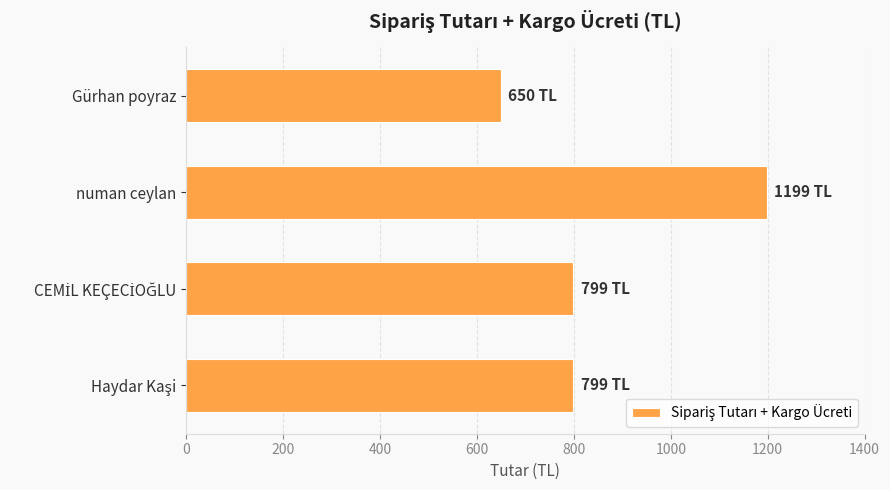

Approximately how many times larger is the value at numan ceylan compared to Gürhan poyraz?

1.8